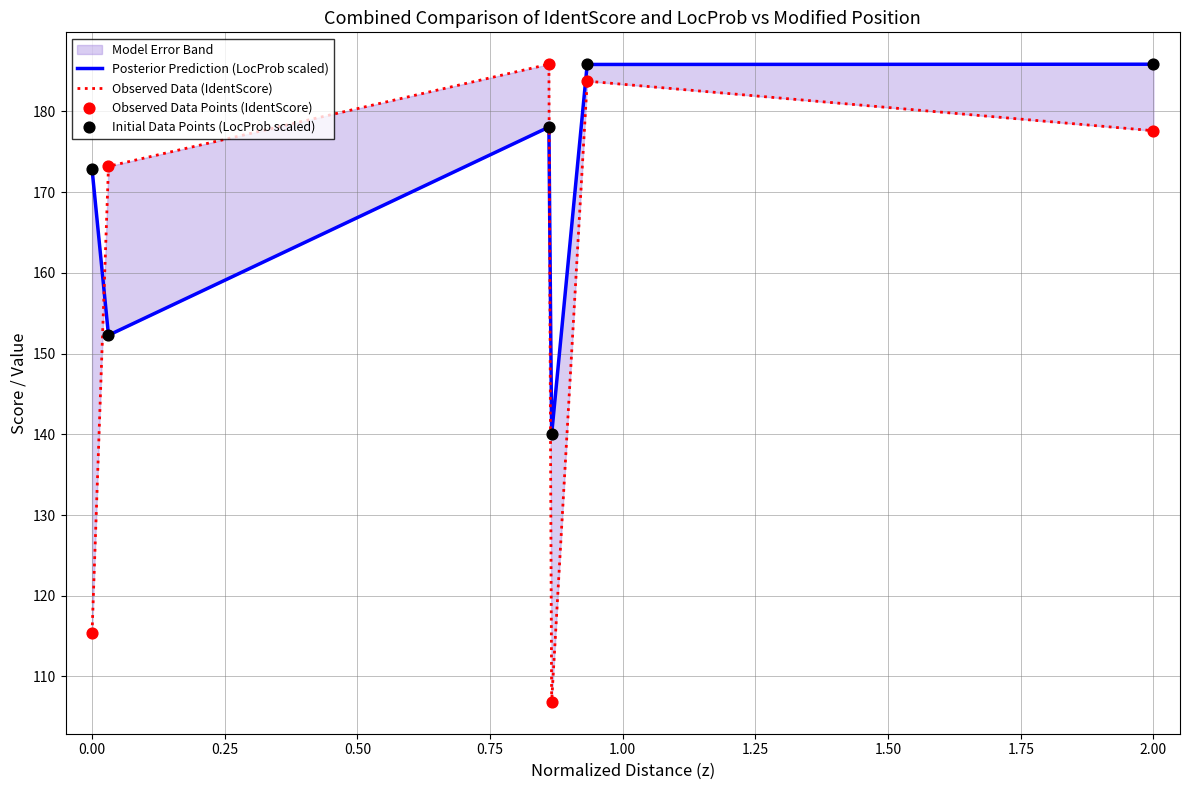

Which series reaches the maximum Y coordinate?

Posterior Prediction (LocProb scaled)